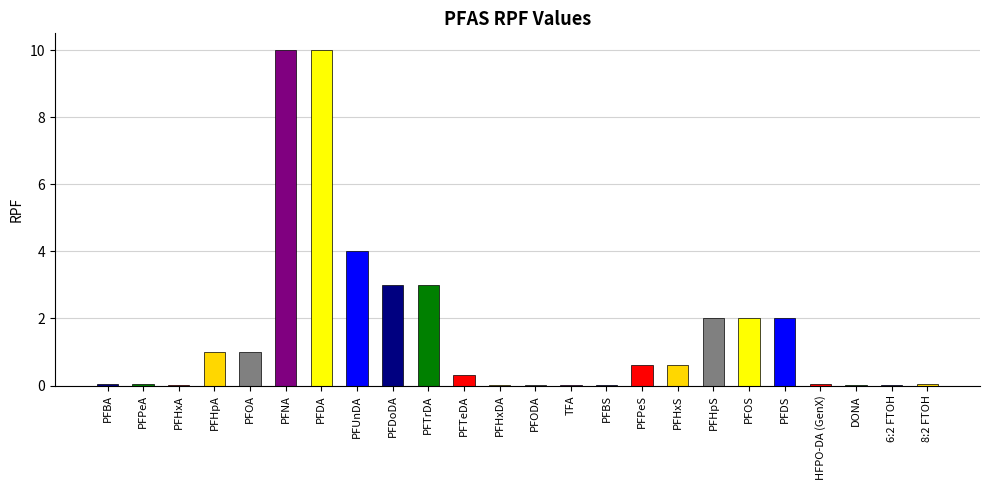

True or false: the data shows 0.3 at PFTeDA.

True